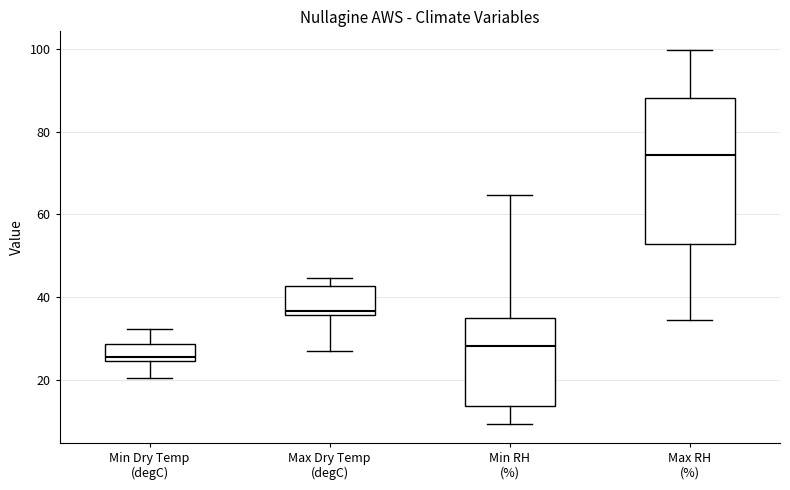

Where is the lower edge of the box for Max Dry Temp (degC) on the y-axis? The values are not printed on the chart, so give them approximately, as read against the axis.

36